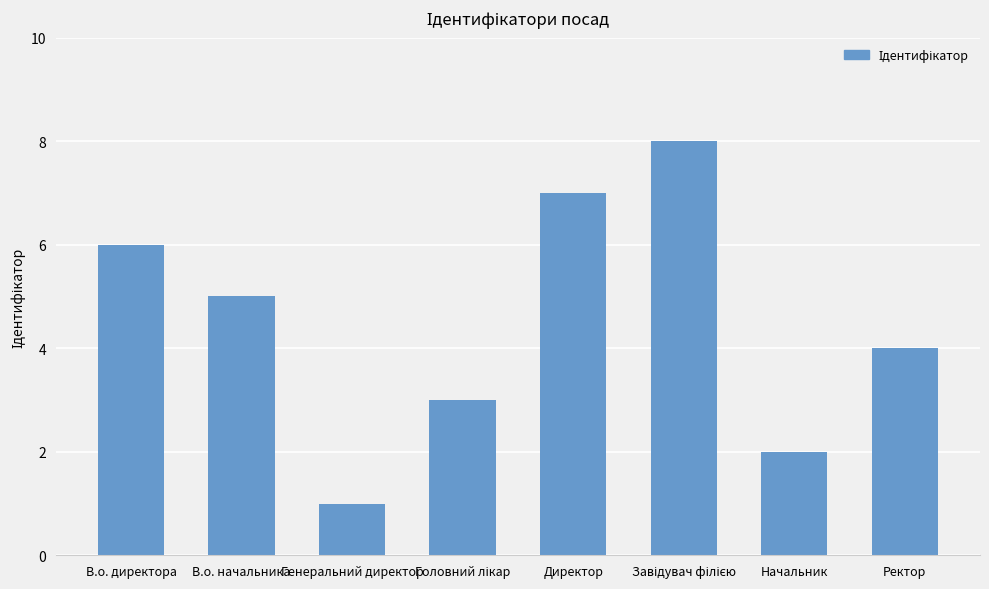

Approximately how many times larger is the value at Начальник compared to Директор?

0.3